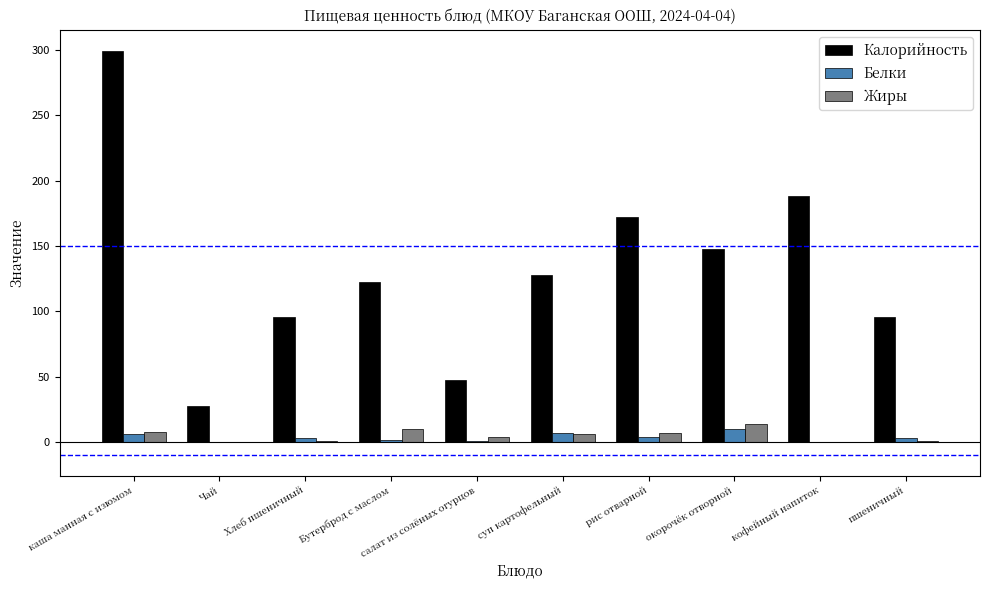

Which series changed the most between каша манная с изюмом and Чай?

Калорийность